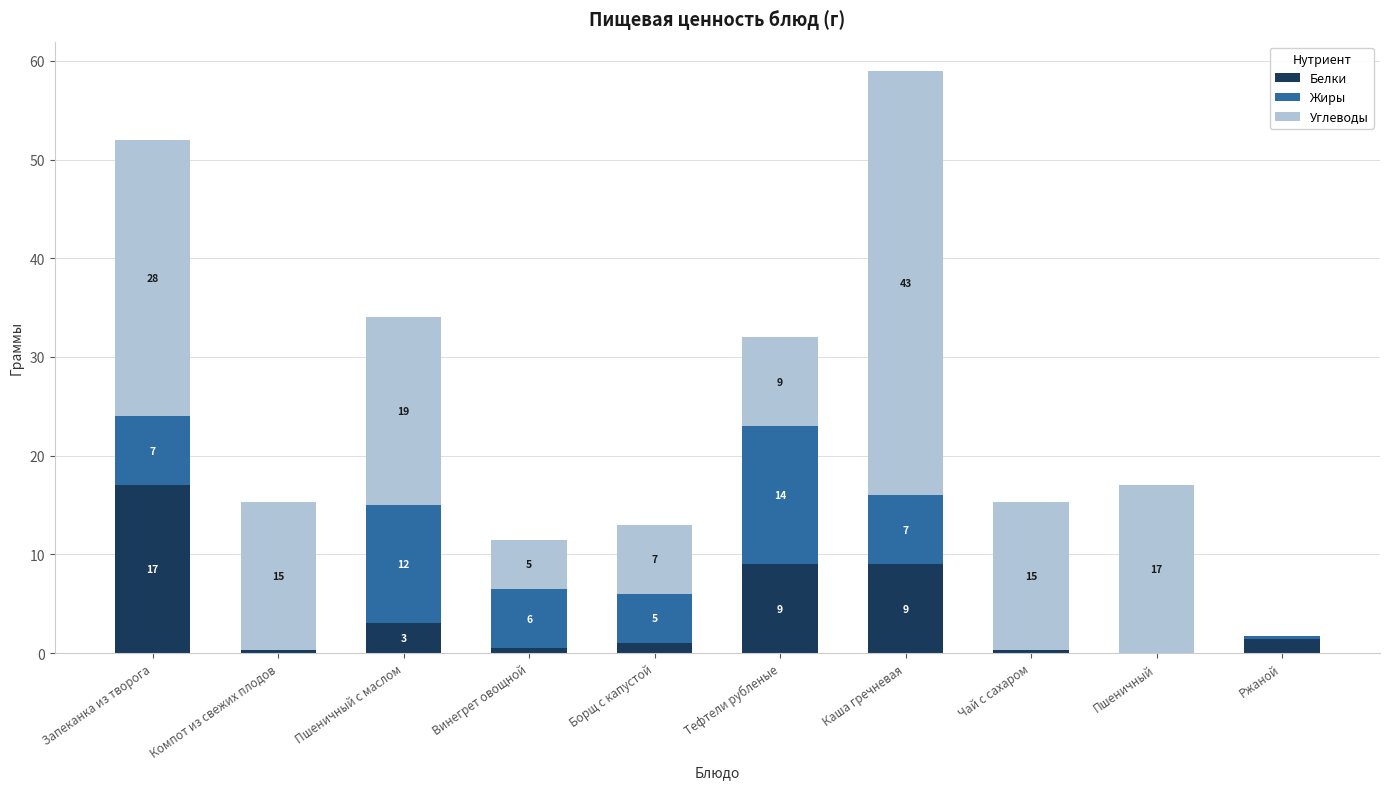

What is the total value across all series at Борщ с капустой?

13.0